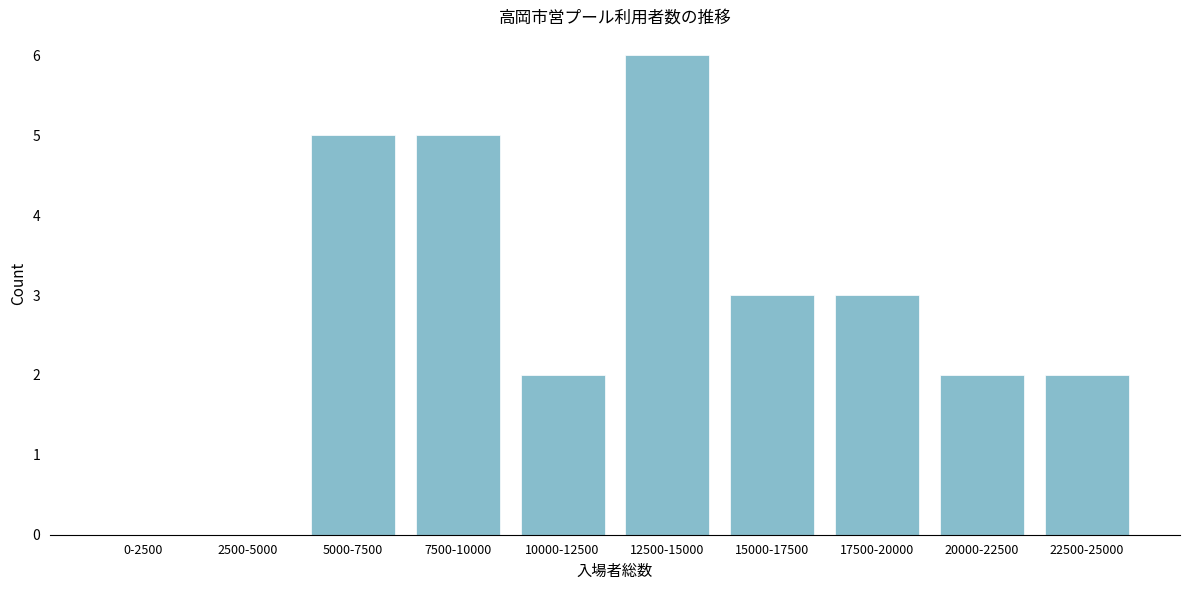

Reading left to right, list all the values displayed in this chart.

0-2500=0	2500-5000=0	5000-7500=5	7500-10000=5	10000-12500=2	12500-15000=6	15000-17500=3	17500-20000=3	20000-22500=2	22500-25000=2